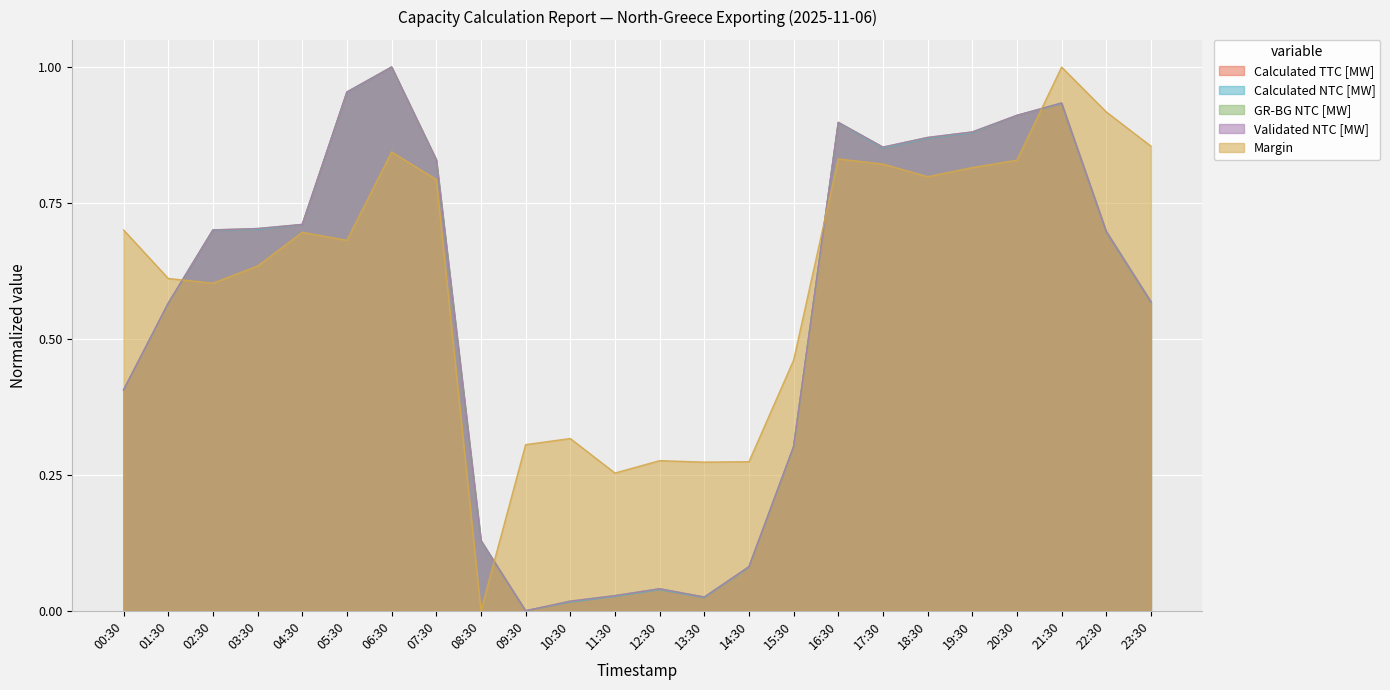

What is the maximum value for GR-BG NTC [MW]?

1.0